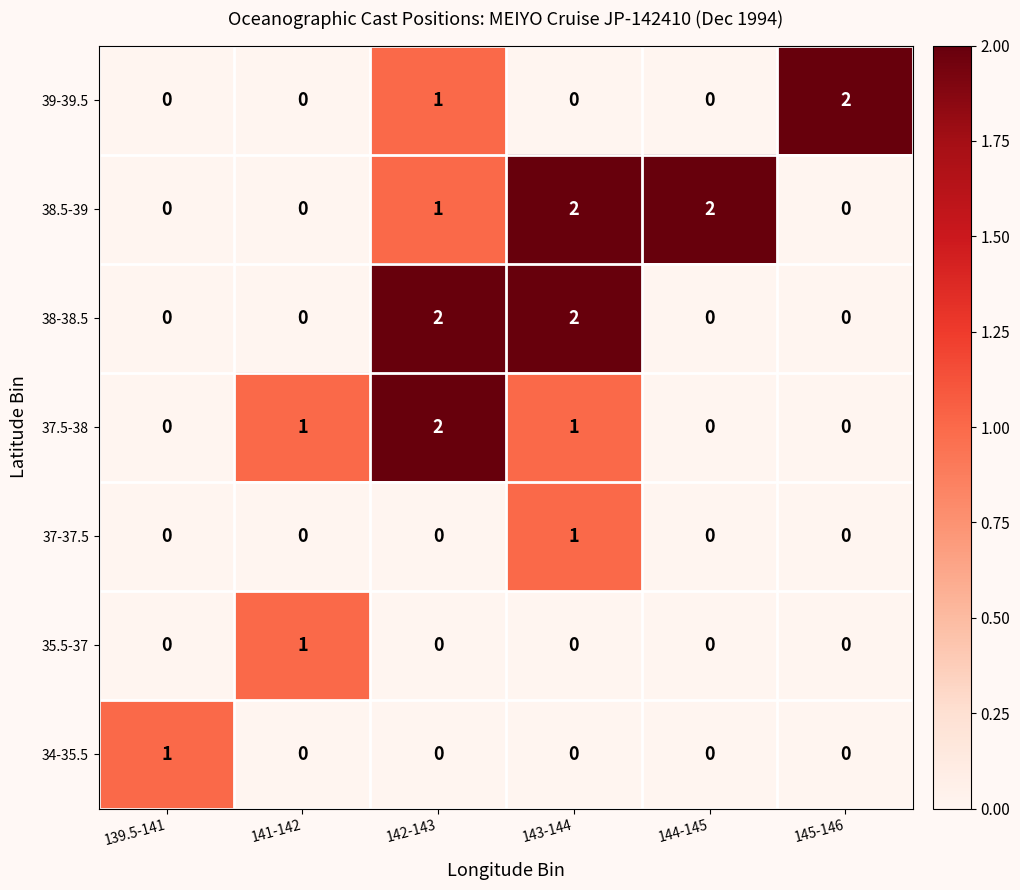

What is the total value across all series at 144-145?

2